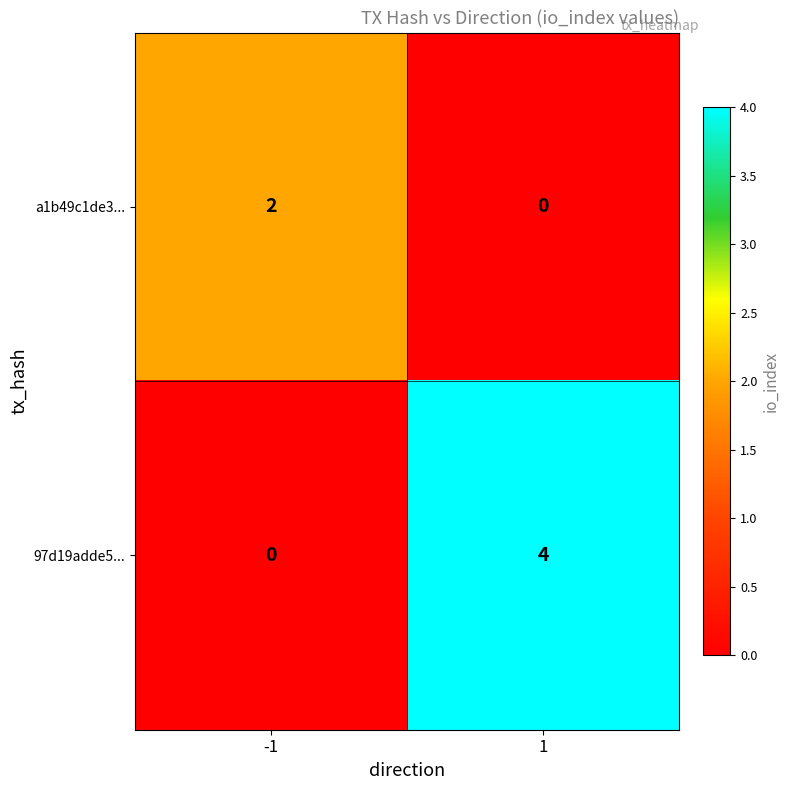

How many values in the 97d19adde5... series are below 4?

1